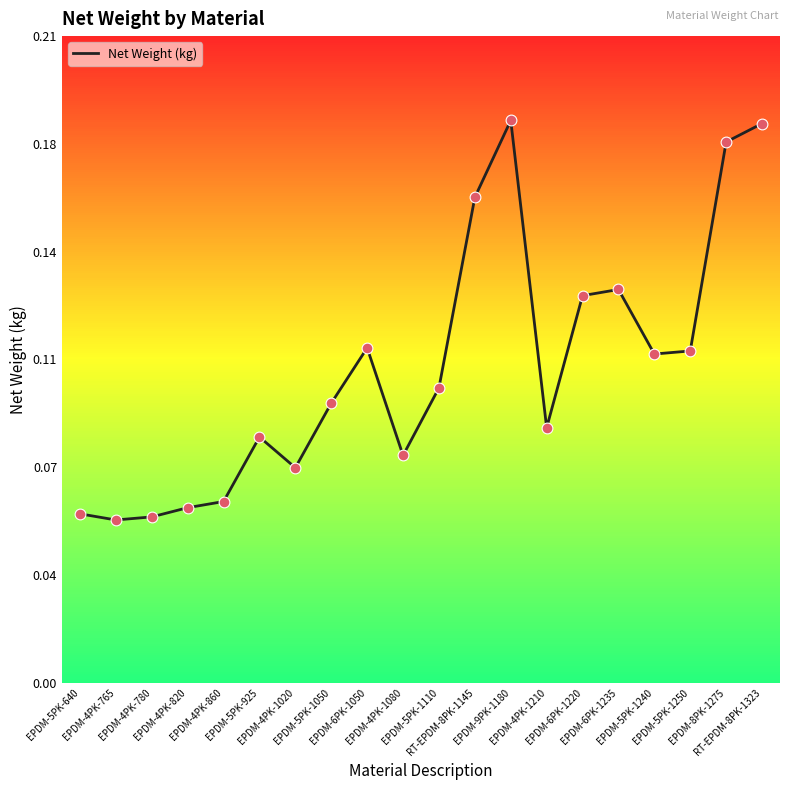

Which has a higher value, EPDM-5PK-640 or EPDM-4PK-1020?

EPDM-4PK-1020